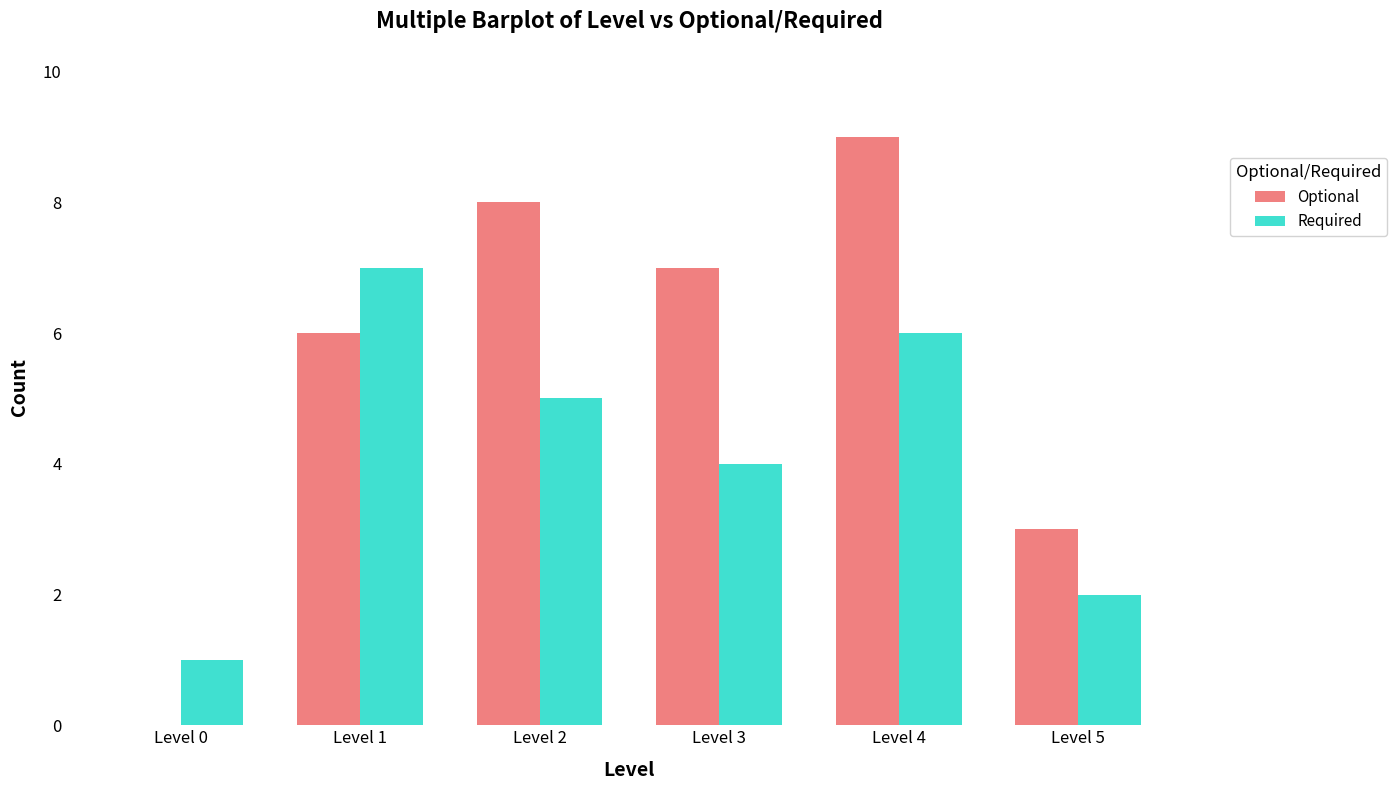

How many positive values does the Optional series have?

5